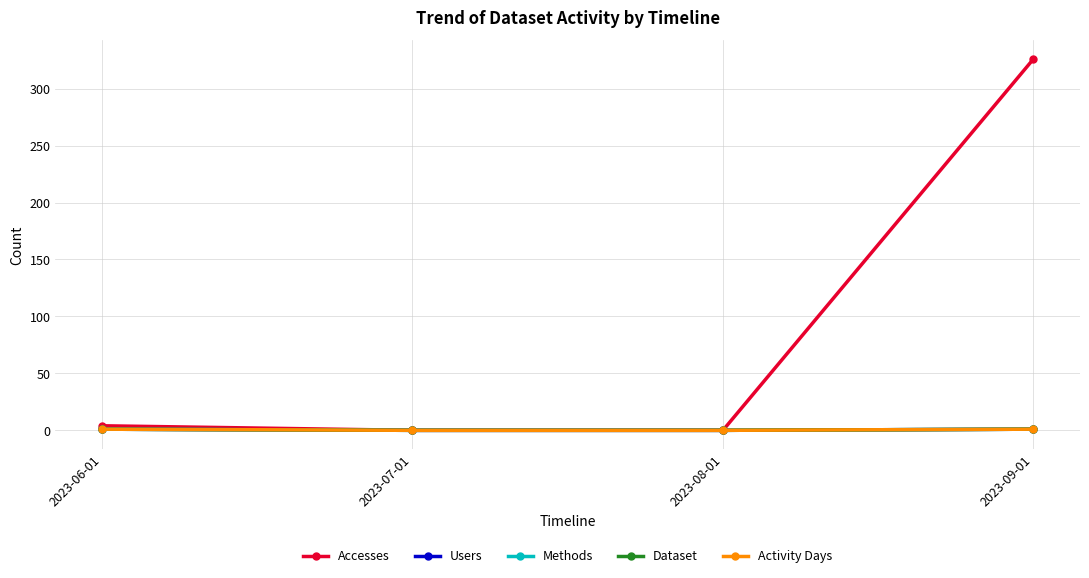

The Methods series shows 0 at 2023-08-01. True or false?

True